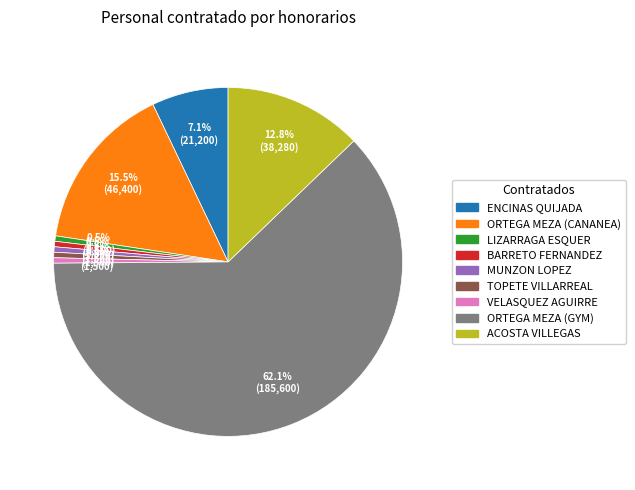

Is there any slice that represents more than half of the pie?

Yes